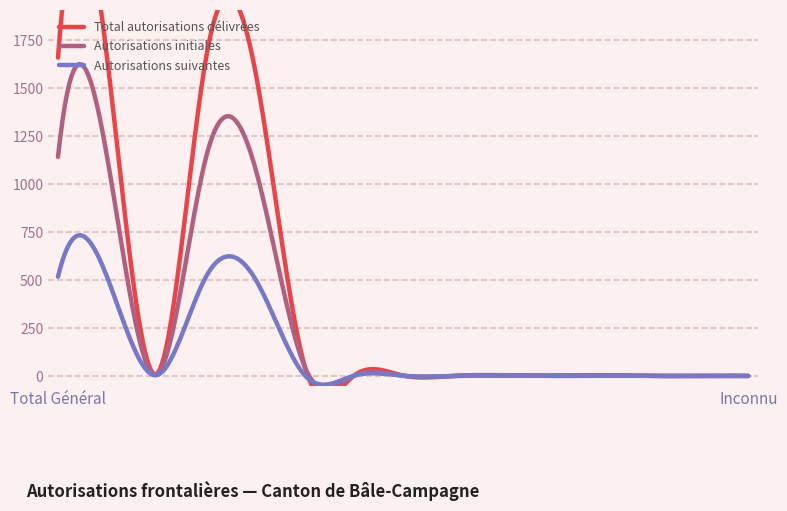

How many positive values does the Total autorisations délivrées series have?

11